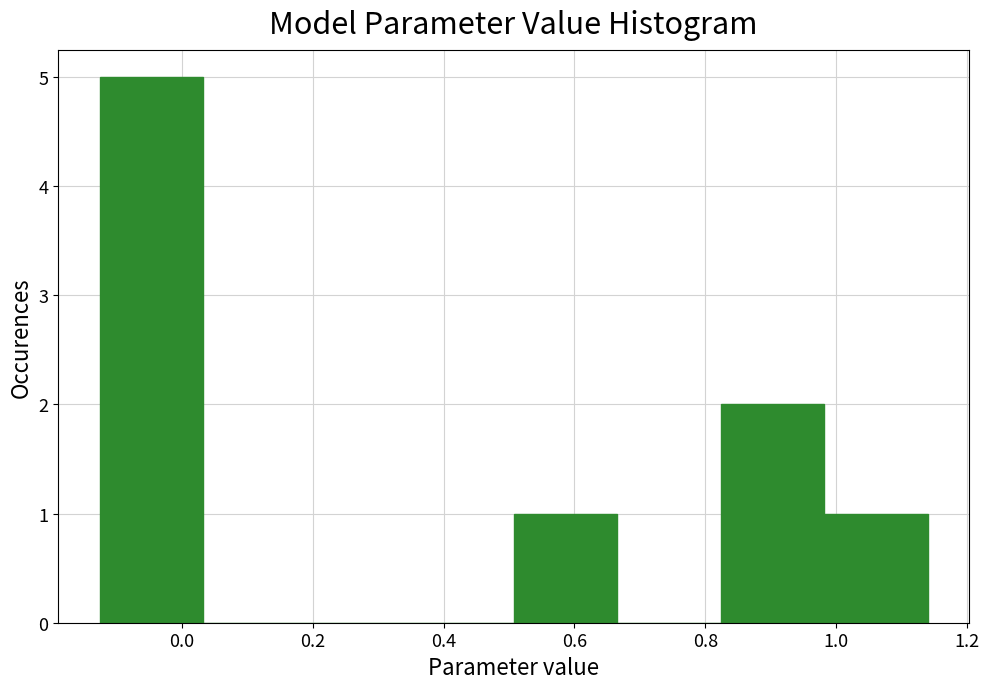

Reading left to right, list every bar in this chart as the range it spans on the x-axis followed by its height. Neither the bar edges nor the heights are printed on the chart, so give them approximately, as read against the axes.

-0.12 to 0.04: 5
0.04 to 0.20: 0
0.20 to 0.34: 0
0.34 to 0.50: 0
0.50 to 0.66: 1
0.66 to 0.82: 0
0.82 to 0.98: 2
0.98 to 1.14: 1